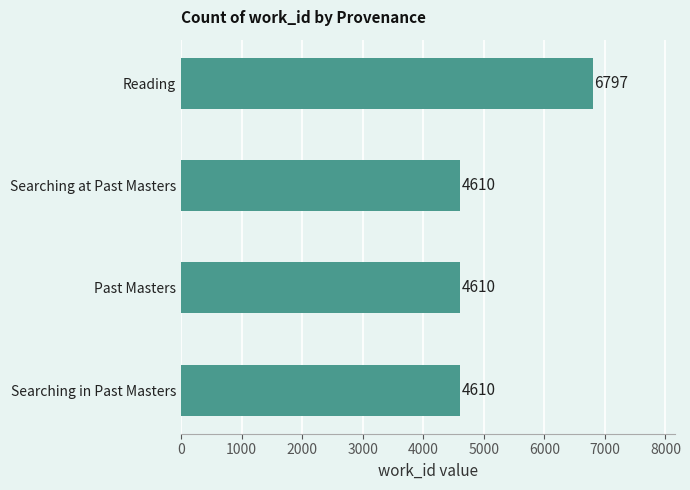

Is it true that the value at Reading is 2116?

False